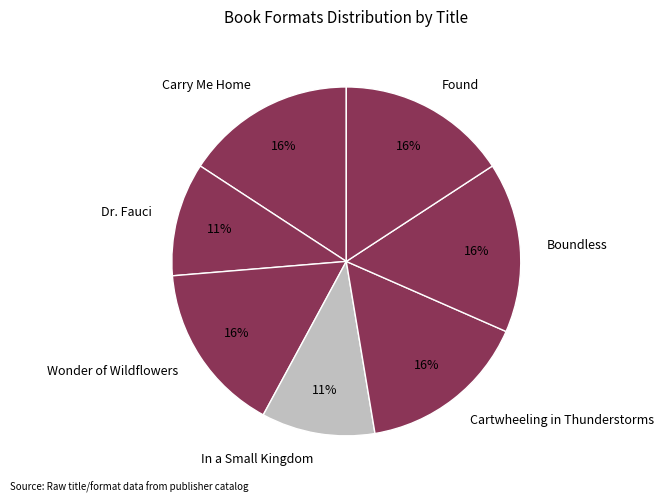

The Wonder of Wildflowers slice represents 16% of the pie. True or false?

True